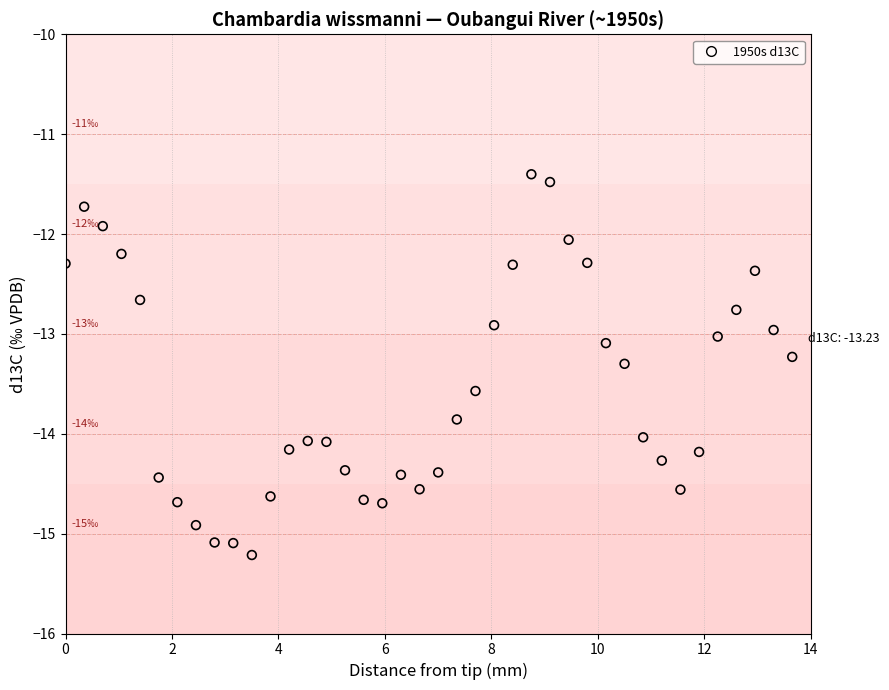

What is the range of Y values (max minus min)?

3.8